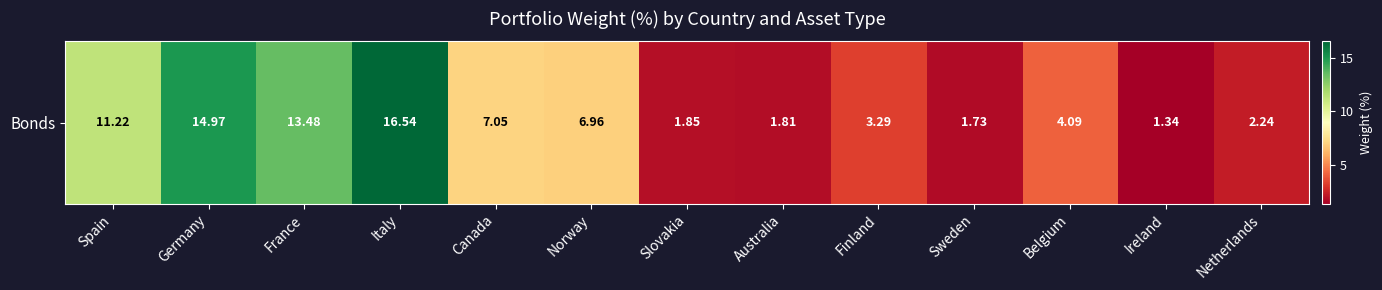

What is the sum of the values at Germany and Netherlands?

17.2